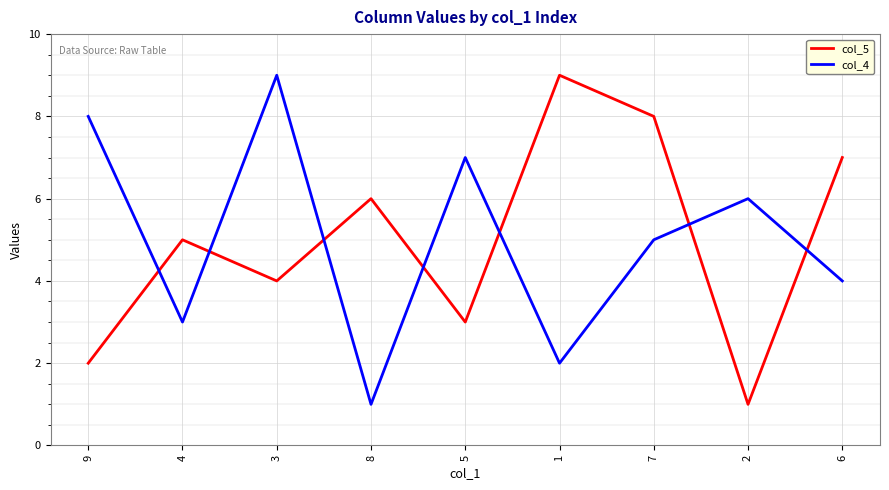

Rank the categories by col_4 value from lowest to highest.

8, 1, 4, 6, 7, 2, 5, 9, 3